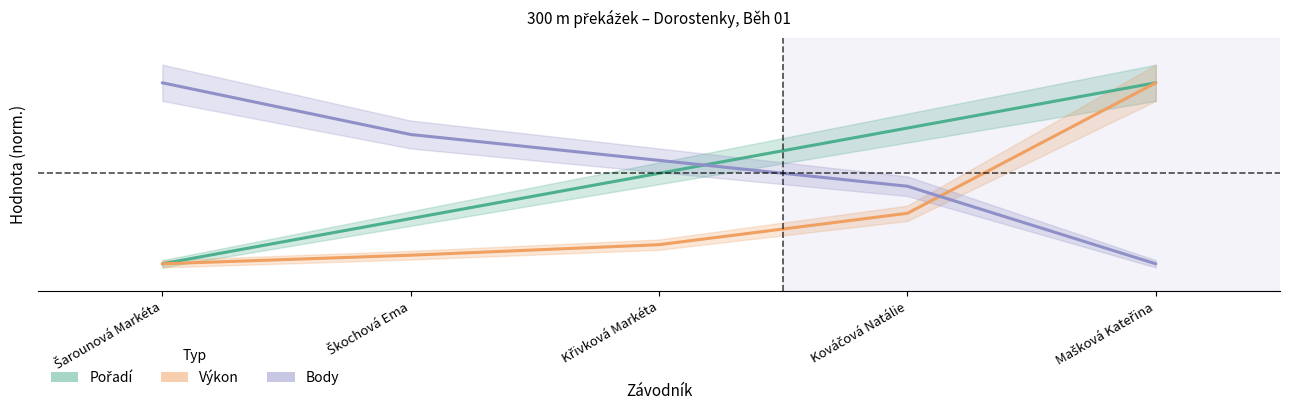

Which series changed the most between Škochová Ema and Mašková Kateřina?

Výkon